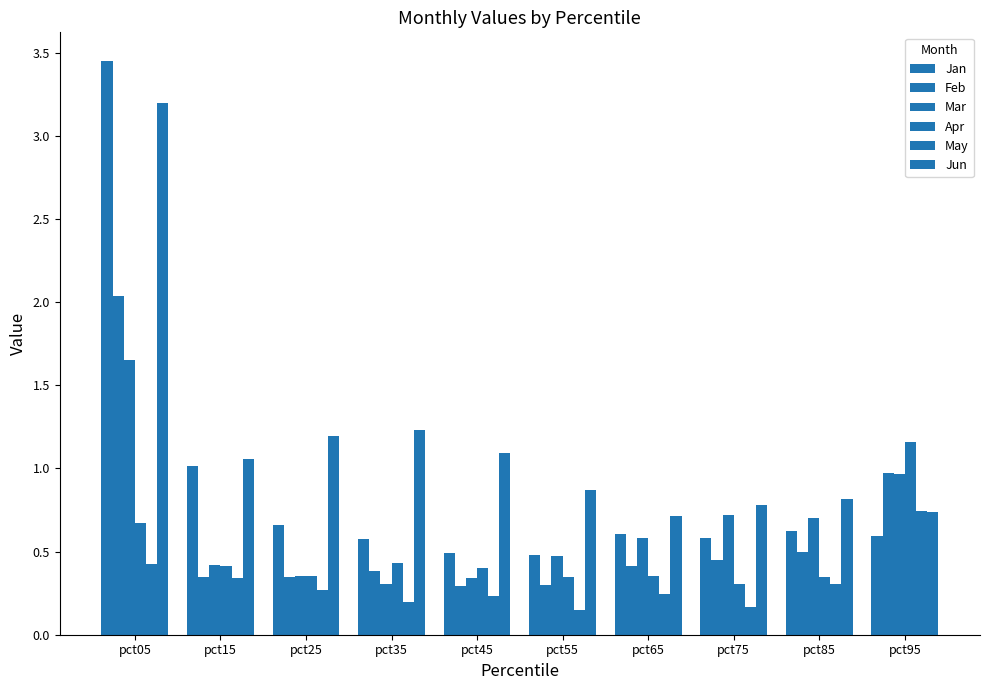

How many values in the Jun series exceed 1?

5